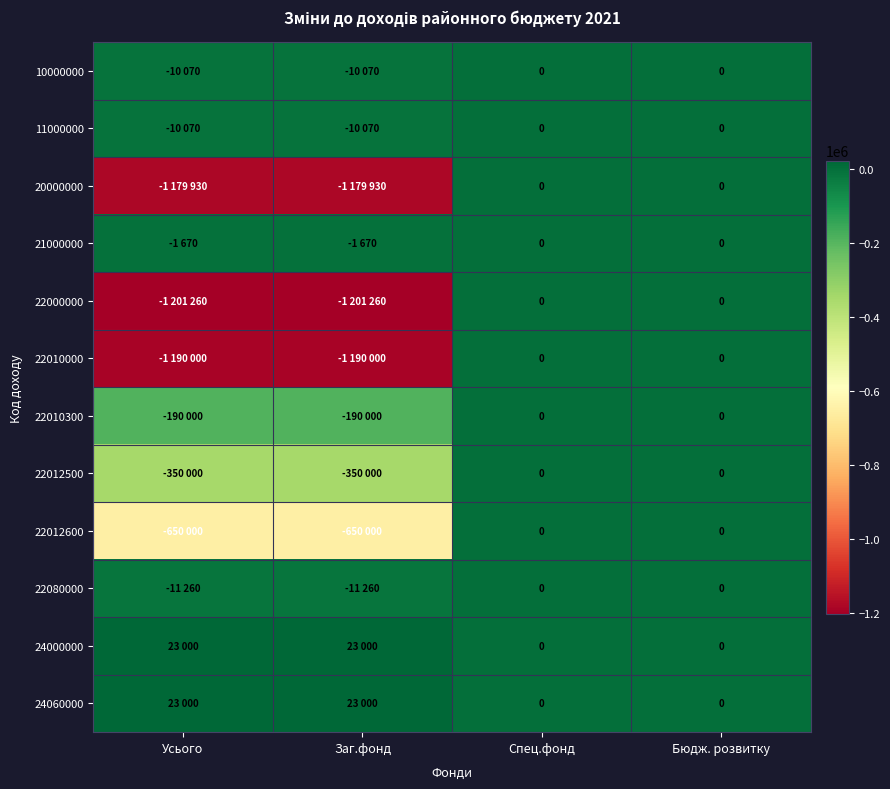

Which series has the largest total across all categories?

24000000